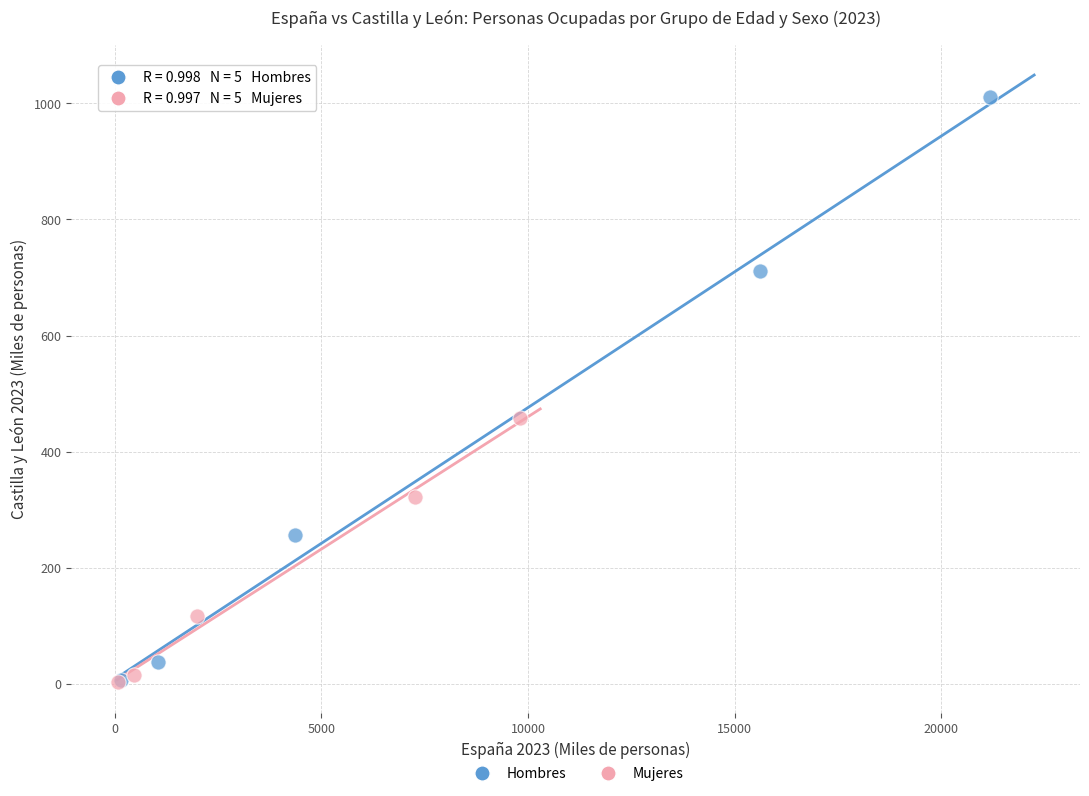

Which series reaches the maximum Y coordinate?

Hombres